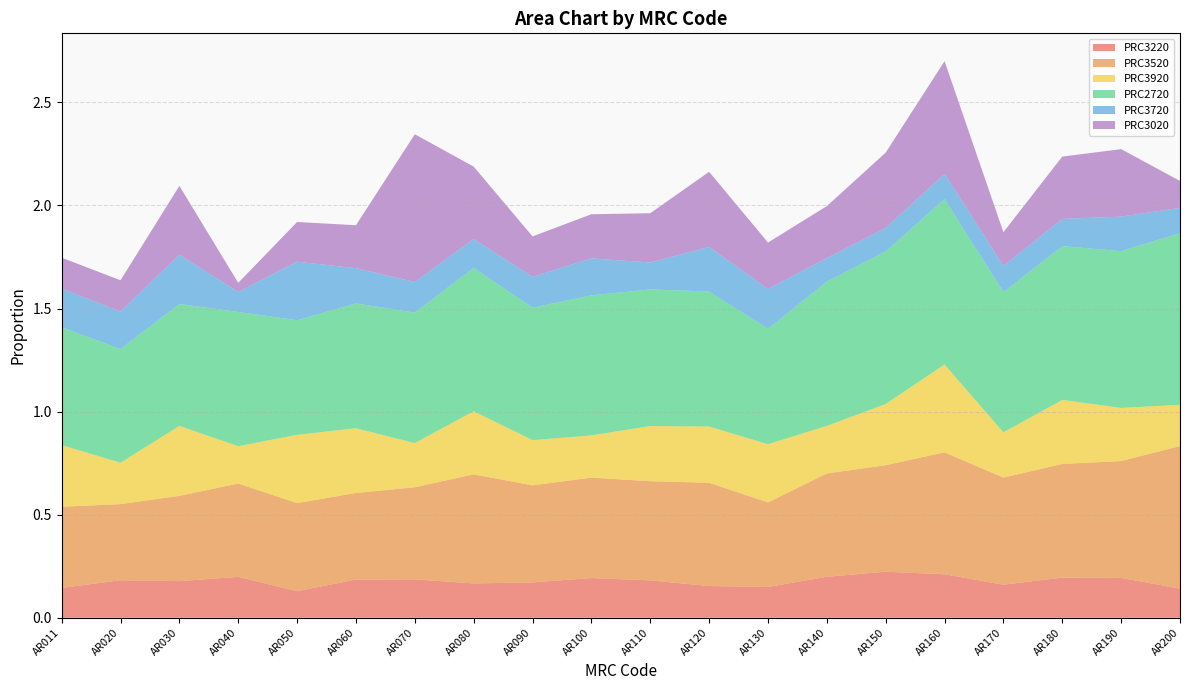

Reading right to left, list all the values displayed in this chart.

PRC3220: 0.1	0.2	0.2	0.2	0.2	0.2	0.2	0.1	0.2	0.2	0.2	0.2	0.2	0.2	0.2	0.1	0.2	0.2	0.2	0.1
PRC3520: 0.7	0.6	0.6	0.5	0.6	0.5	0.5	0.4	0.5	0.5	0.5	0.5	0.5	0.4	0.4	0.4	0.5	0.4	0.4	0.4
PRC3920: 0.2	0.3	0.3	0.2	0.4	0.3	0.2	0.3	0.3	0.3	0.2	0.2	0.3	0.2	0.3	0.3	0.2	0.3	0.2	0.3
PRC2720: 0.8	0.8	0.7	0.7	0.8	0.7	0.7	0.6	0.7	0.7	0.7	0.6	0.7	0.6	0.6	0.6	0.7	0.6	0.6	0.6
PRC3720: 0.1	0.2	0.1	0.1	0.1	0.1	0.1	0.2	0.2	0.1	0.2	0.1	0.1	0.1	0.2	0.3	0.1	0.2	0.2	0.2
PRC3020: 0.1	0.3	0.3	0.2	0.5	0.4	0.3	0.2	0.4	0.2	0.2	0.2	0.4	0.7	0.2	0.2	0.0	0.3	0.2	0.2